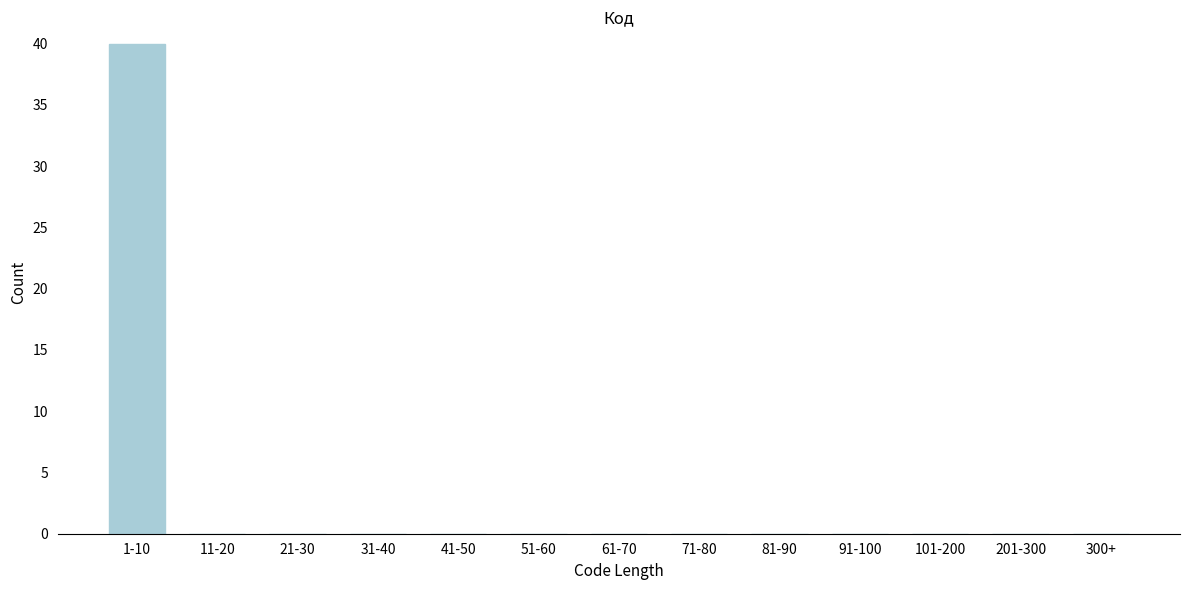

Reading right to left, transcribe all the data shown in this chart.

300+=0	201-300=0	101-200=0	91-100=0	81-90=0	71-80=0	61-70=0	51-60=0	41-50=0	31-40=0	21-30=0	11-20=0	1-10=40